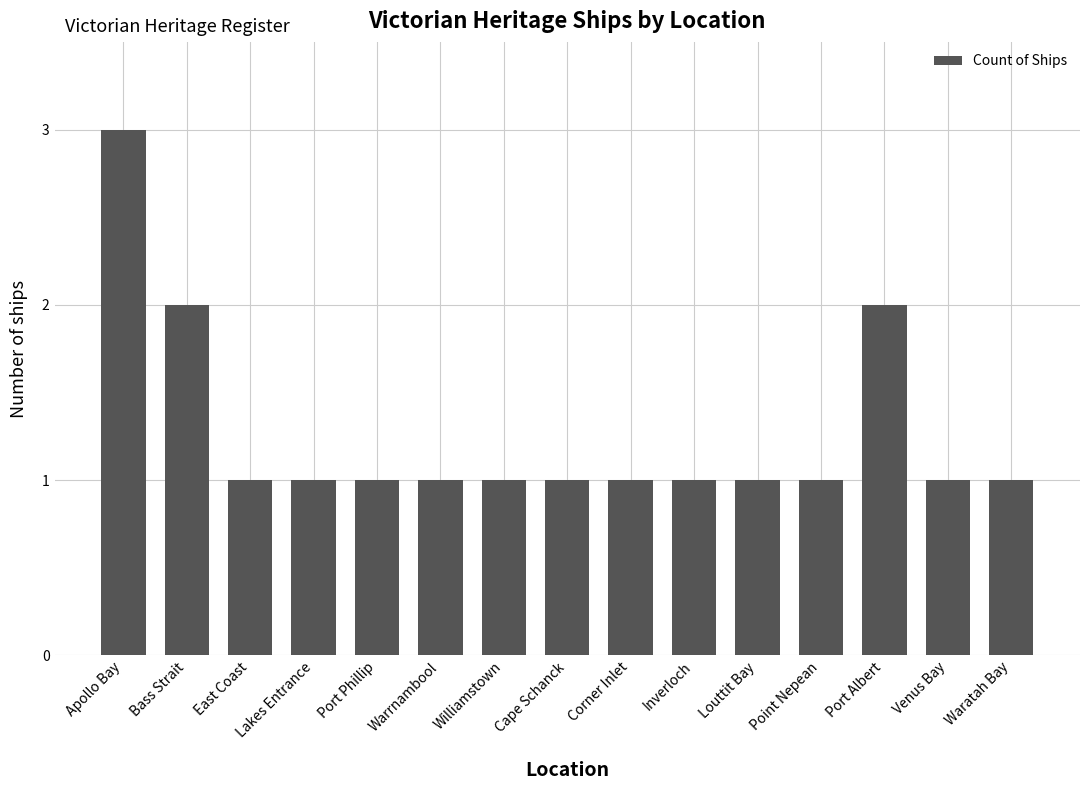

What is the label of the 6th bar from the right?

Inverloch